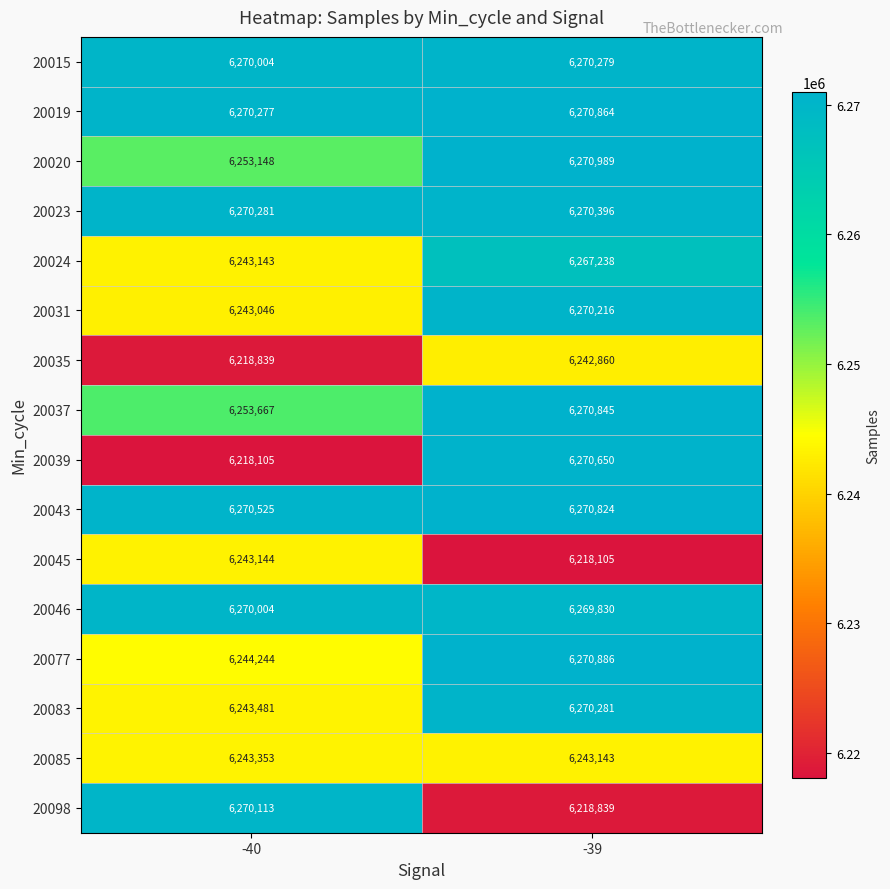

Which series has the largest total across all categories?

20043